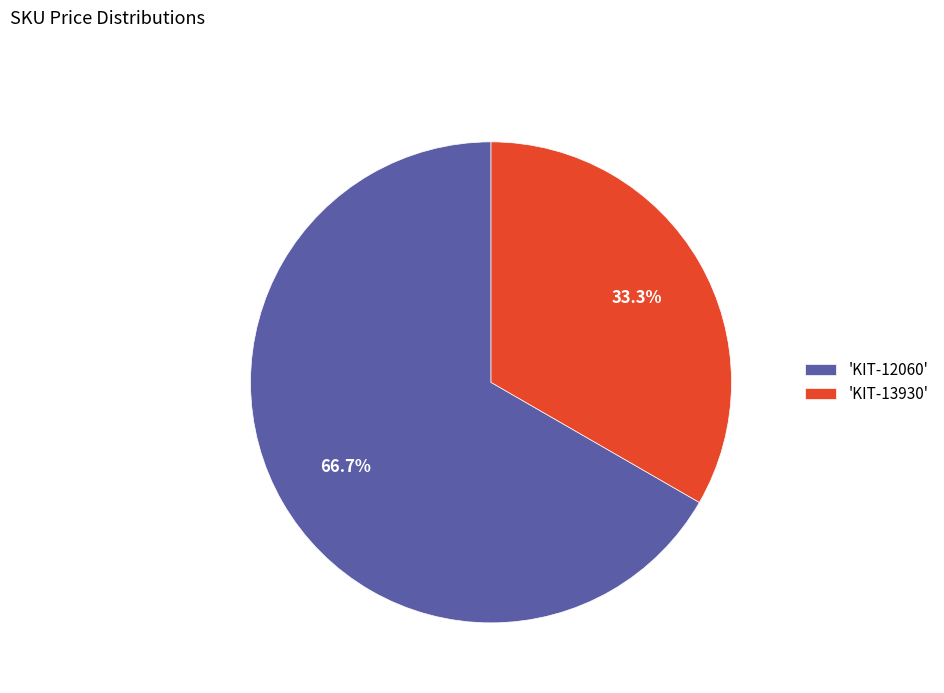

Which category has the smallest portion of the pie?

'KIT-13930'